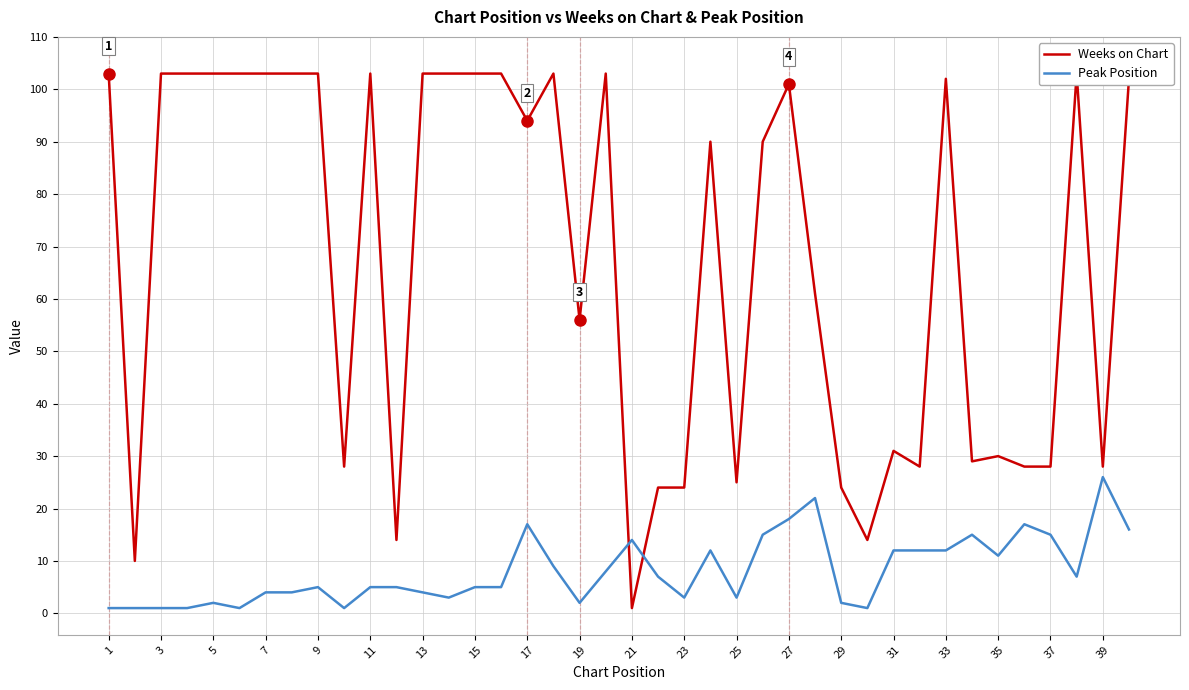

Between 21 and 11, which is larger?

11